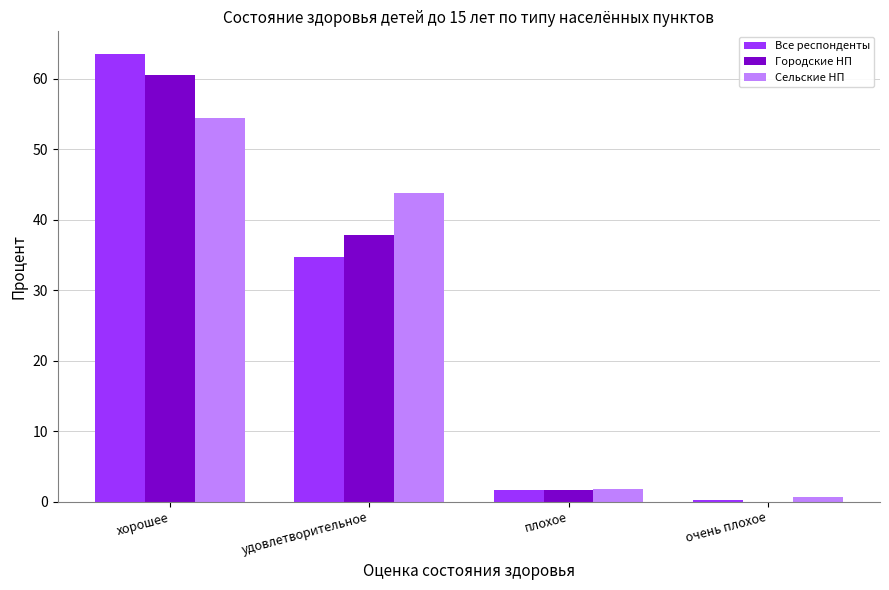

At which label is Городские НП closest to 30?

удовлетворительное